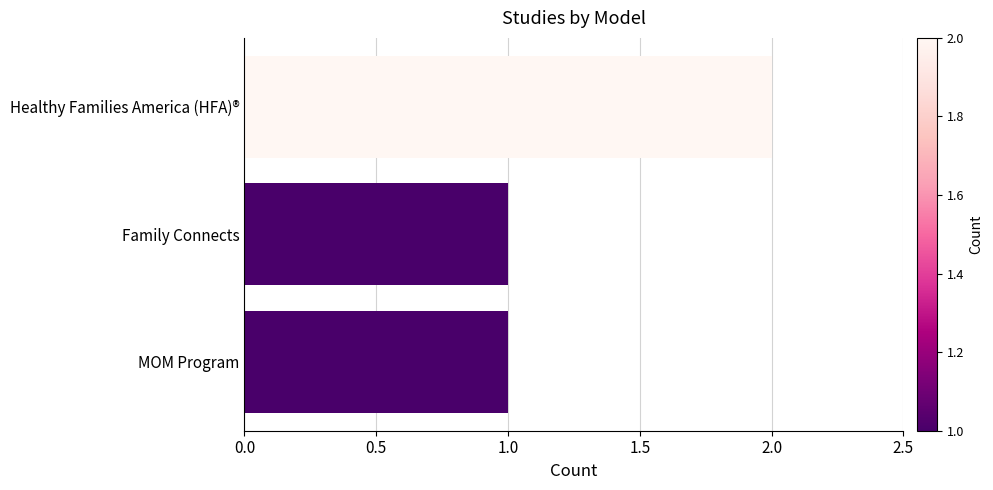

Reading top to bottom, list all the values displayed in this chart.

2	1	1